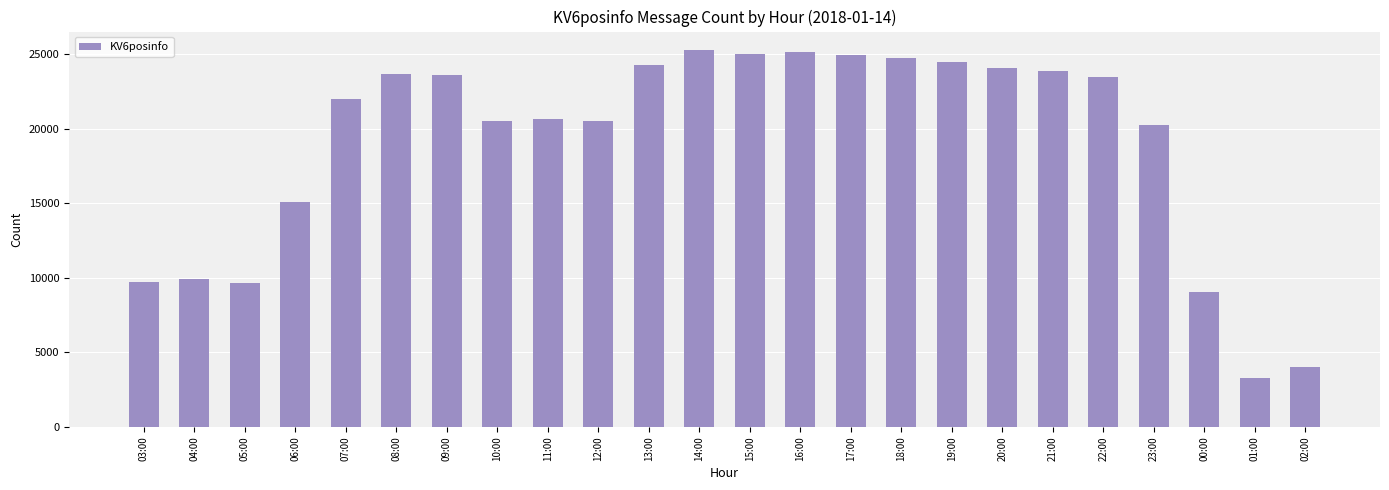

The chart shows a value of 10683 at 21:00. True or false?

False